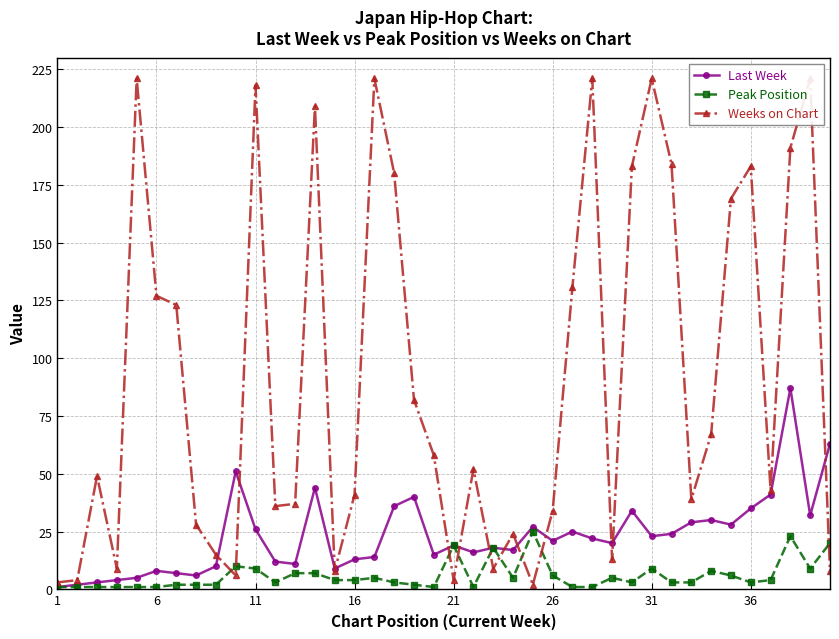

How many series are shown in this chart?

3